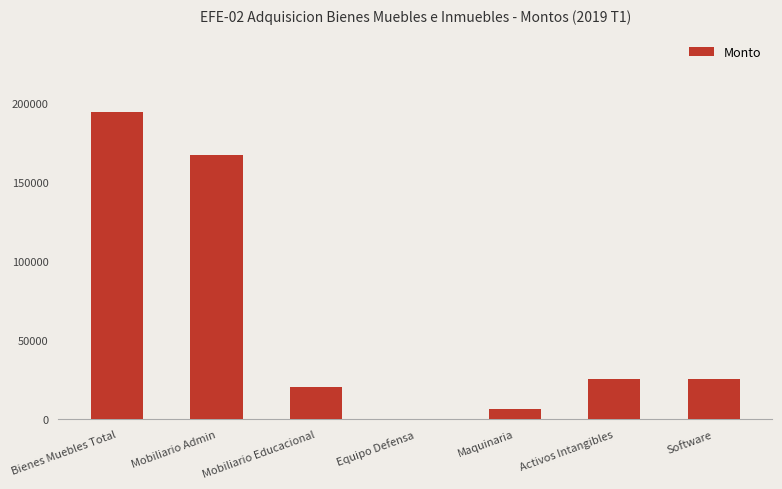

What is the sum of all values?

439070.5